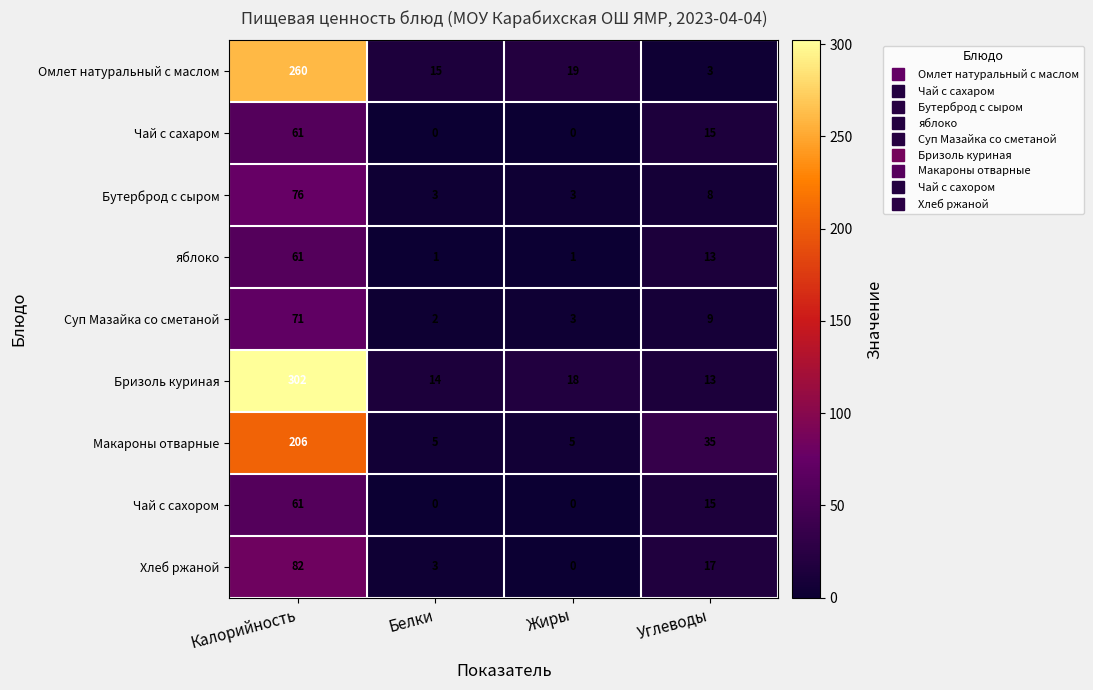

What is the difference between the Бутерброд с сыром values at Углеводы and Белки?

5